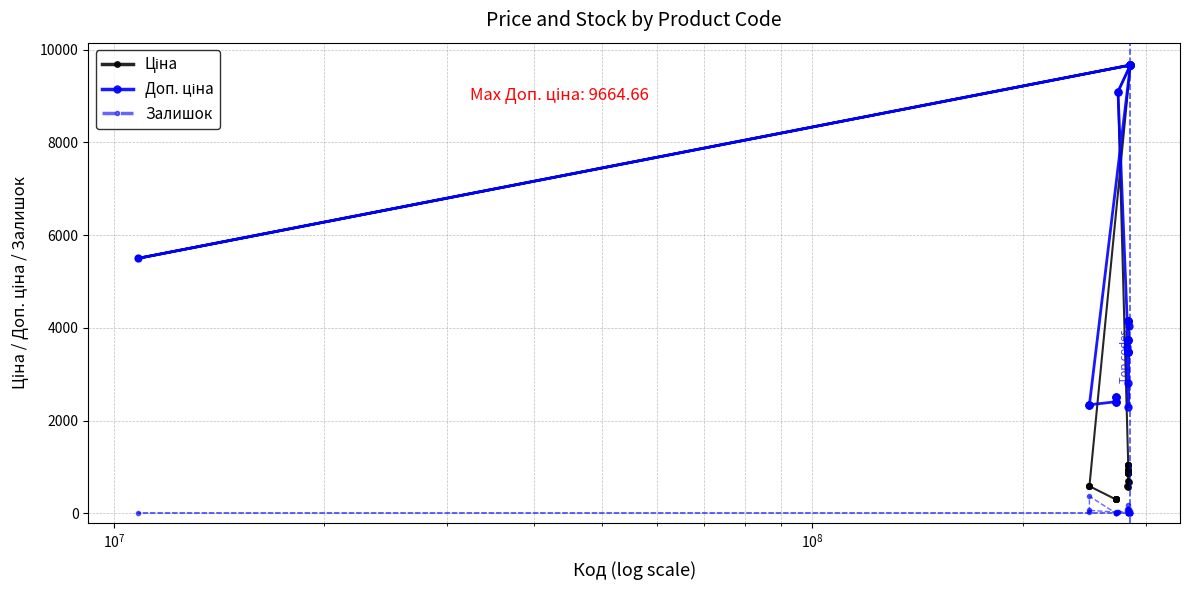

At how many categories does at least one series exceed 4387?

13